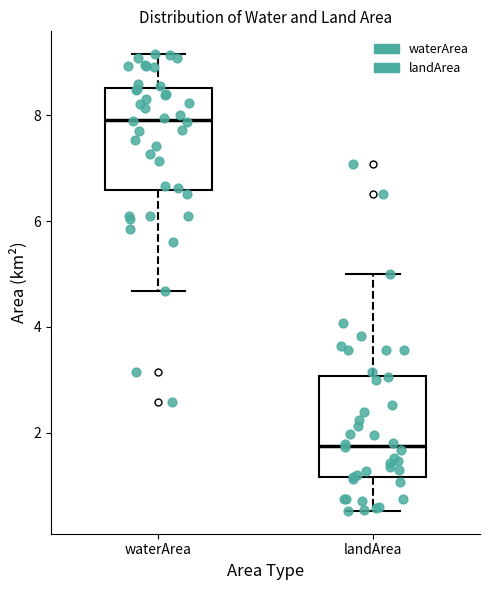

Which box's median line is the lowest?

landArea